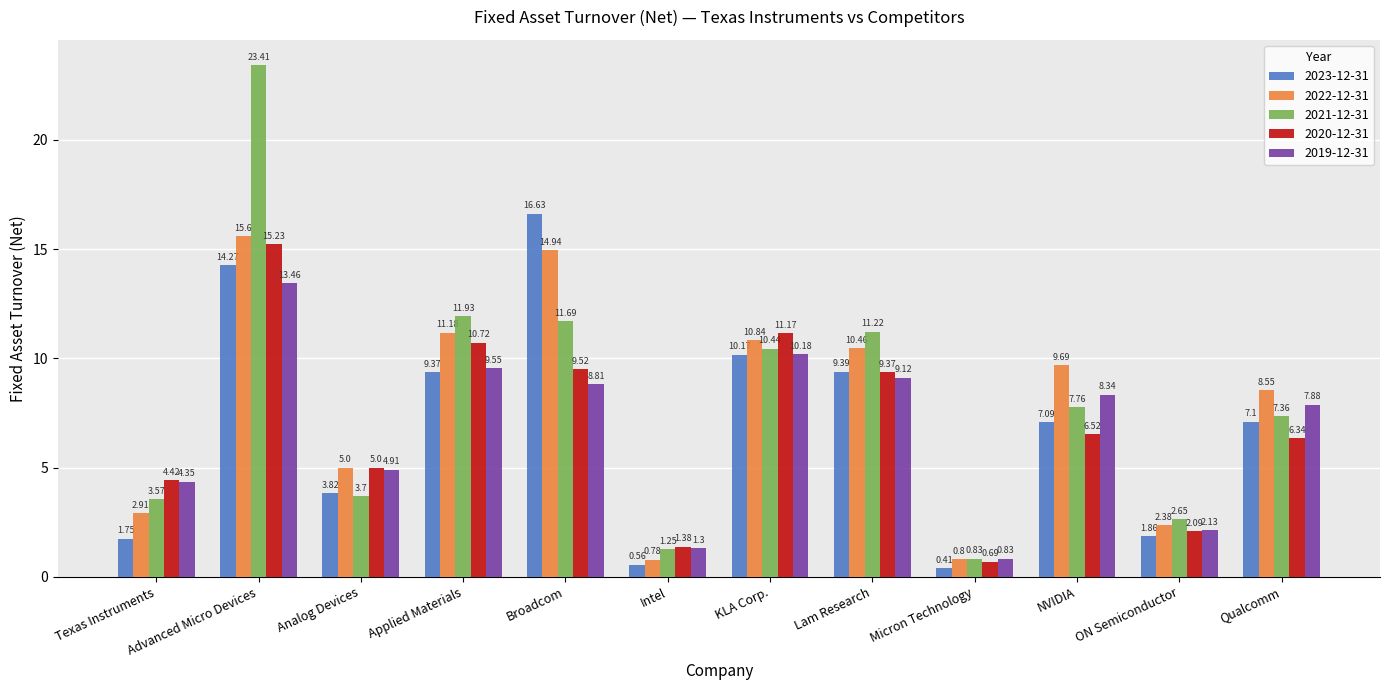

What is the difference between the highest and lowest values at KLA Corp.?

1.0